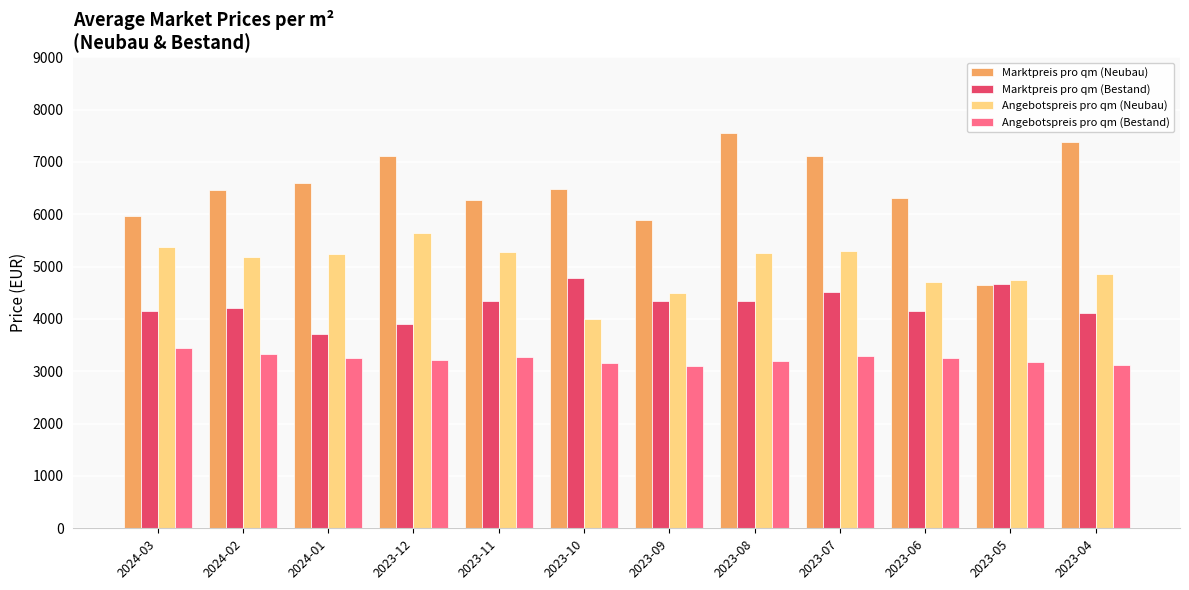

At which label does Angebotspreis pro qm (Neubau) first exceed 5237?

2024-03